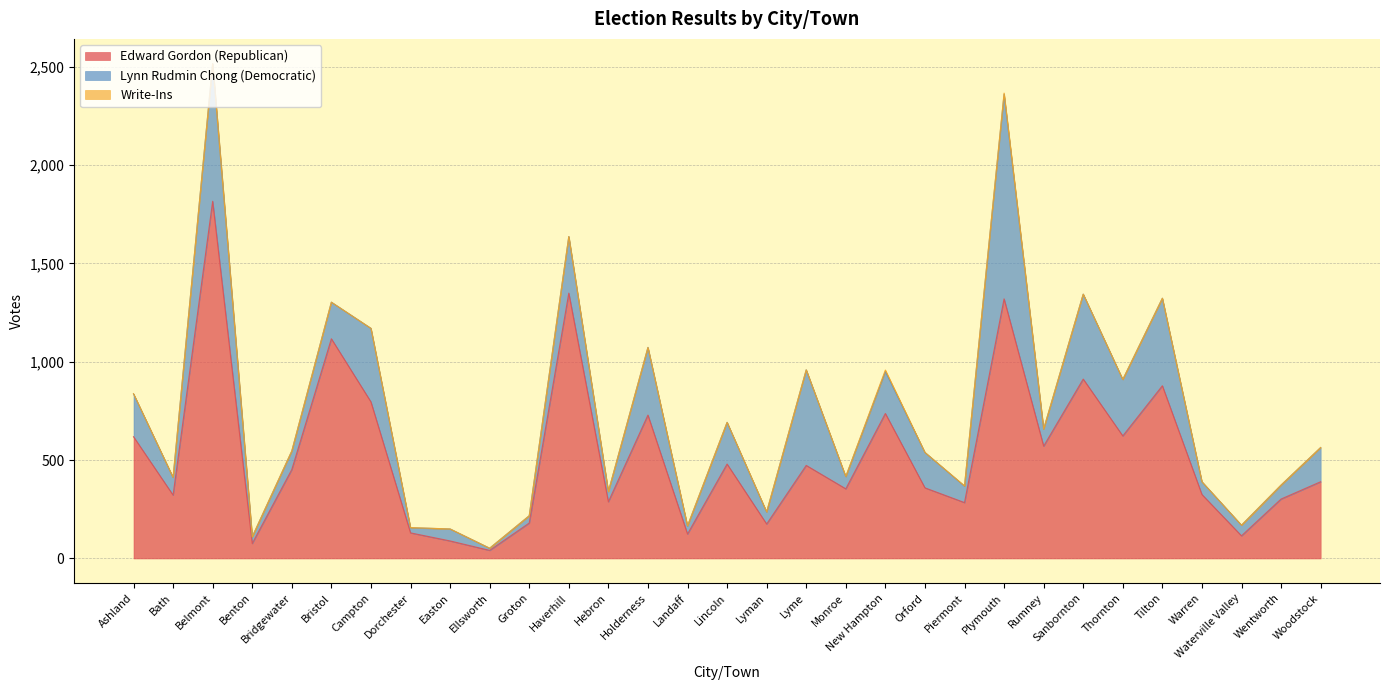

The value of Edward Gordon (Republican) at Wentworth is 302. True or false?

True